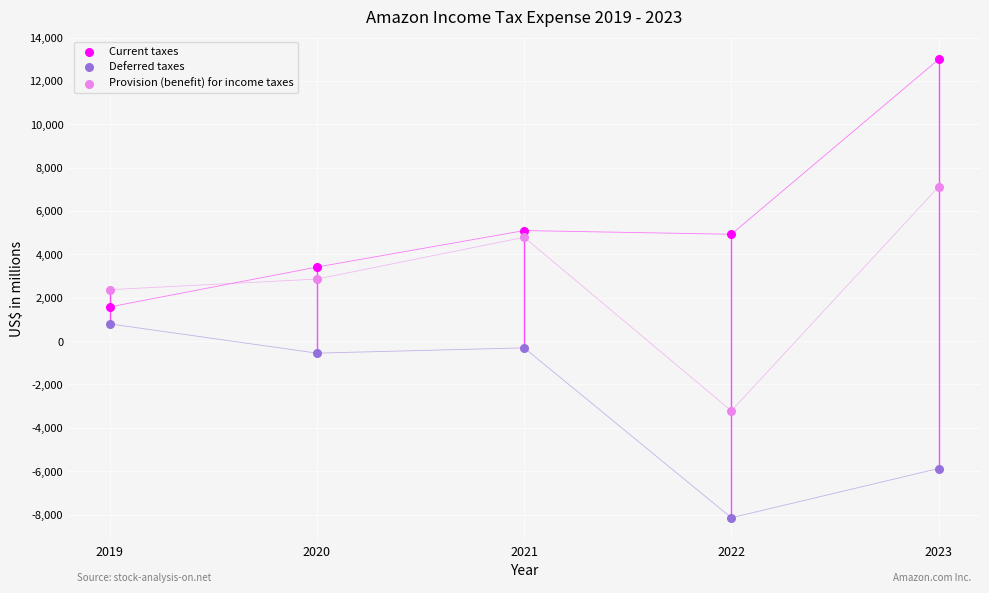

Across all data points, what is the range of X values (max minus min)?

4